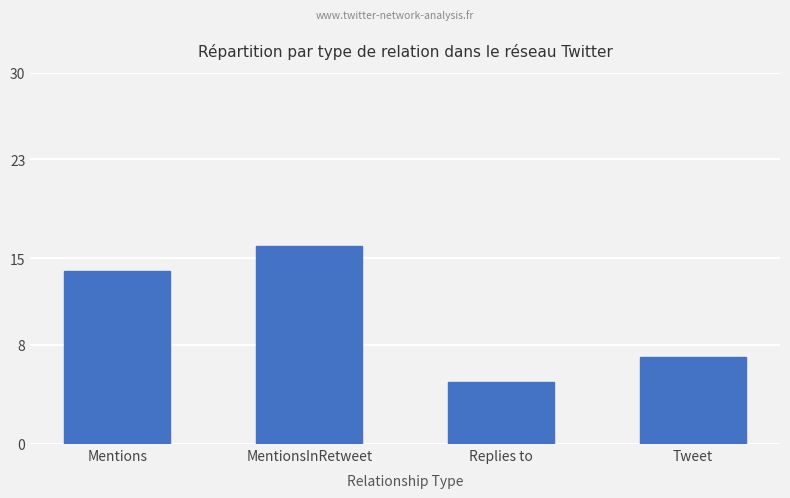

Reading left to right, extract all data points from this chart.

Mentions=14	MentionsInRetweet=16	Replies to=5	Tweet=7